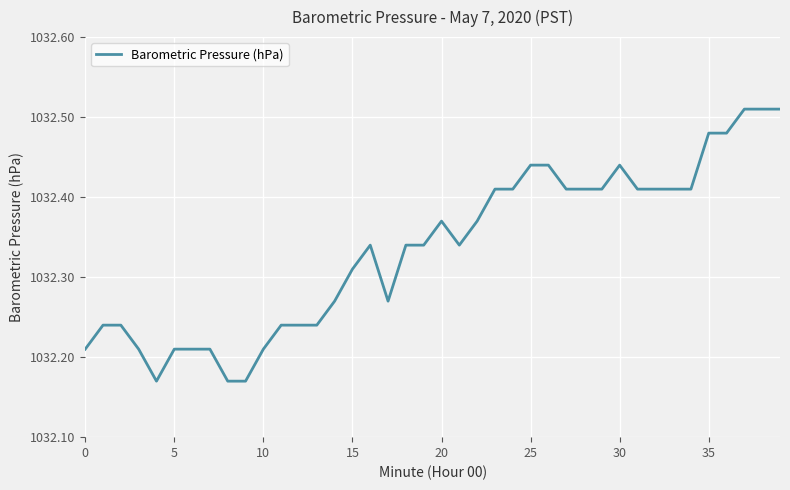

What is the difference between the maximum and minimum values?

0.3